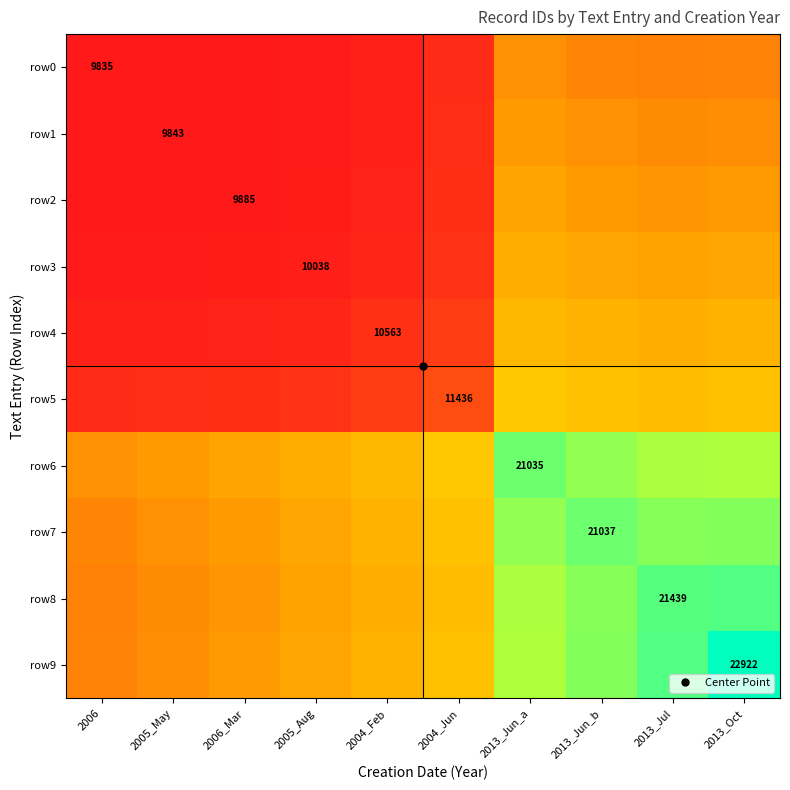

Which category has the highest value in the row9 series?

2013_Oct